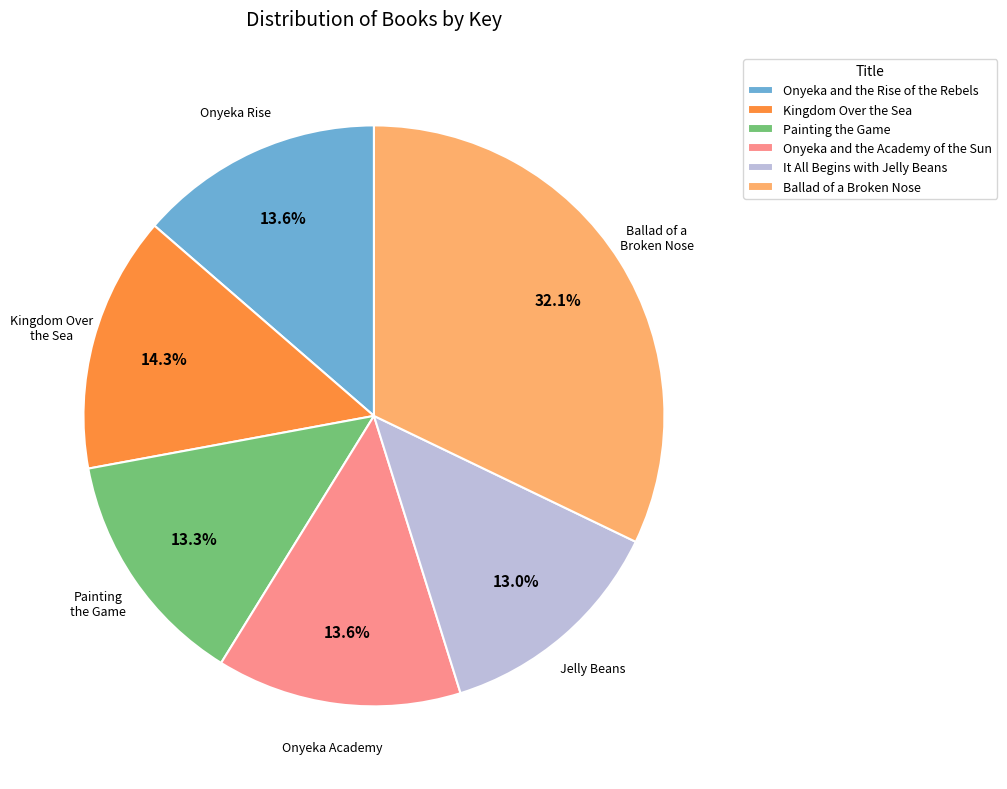

Does It All Begins with Jelly Beans represent more than half of the total?

No